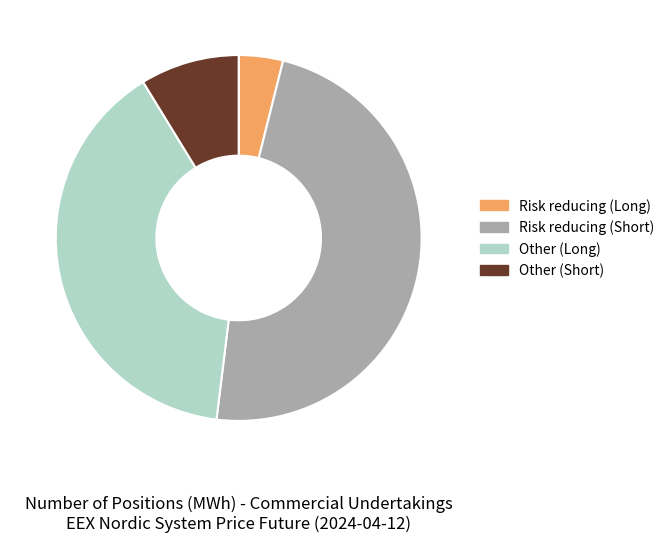

The Risk reducing (Long) slice represents 4% of the pie. True or false?

True